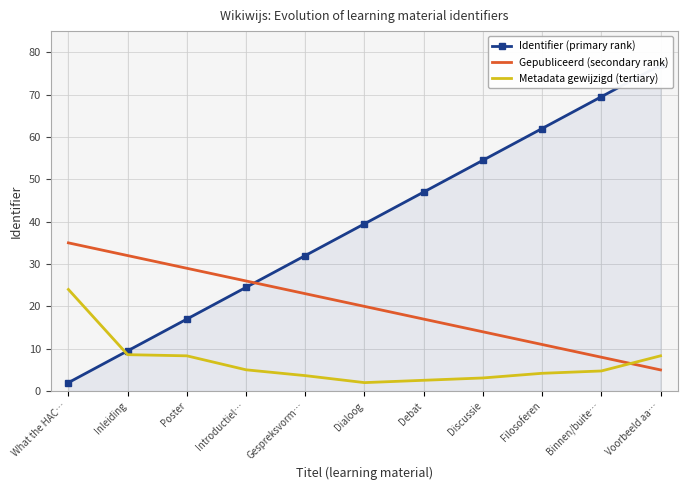

What is the difference between the Metadata gewijzigd (tertiary) values at Inleiding and What the HAC…?

15.4